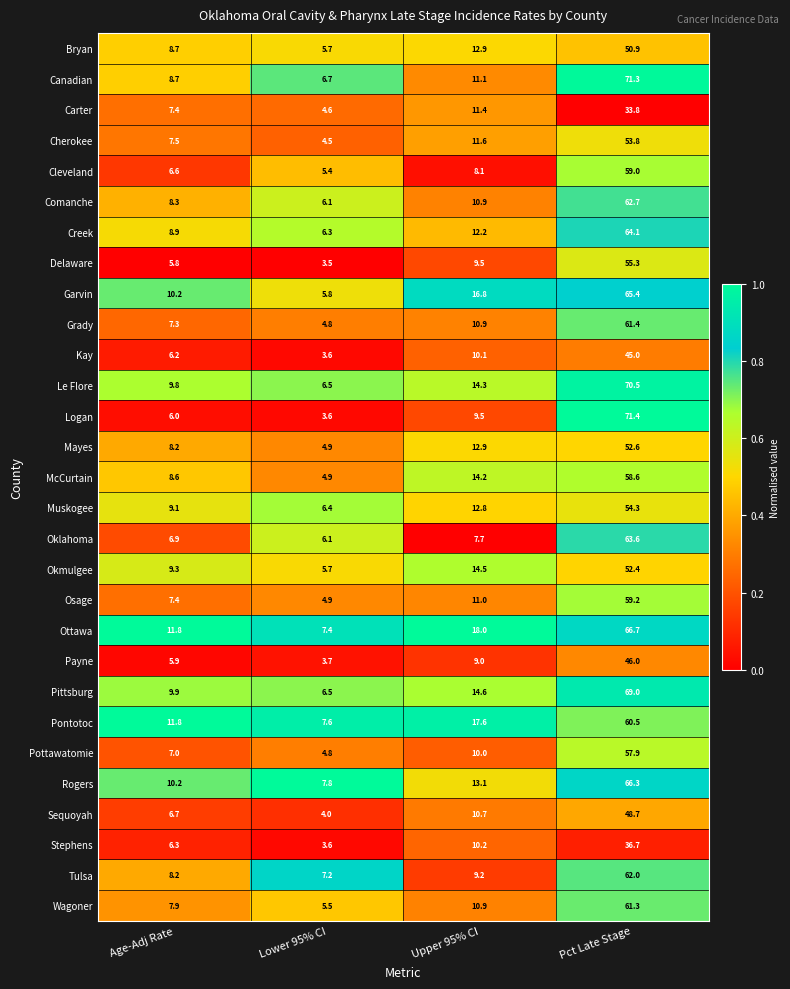

List the series in order of their peak value, highest first.

Logan, Canadian, Le Flore, Pittsburg, Ottawa, Rogers, Garvin, Creek, Oklahoma, Comanche, Tulsa, Grady, Wagoner, Pontotoc, Osage, Cleveland, McCurtain, Pottawatomie, Delaware, Muskogee, Cherokee, Mayes, Okmulgee, Bryan, Sequoyah, Payne, Kay, Stephens, Carter